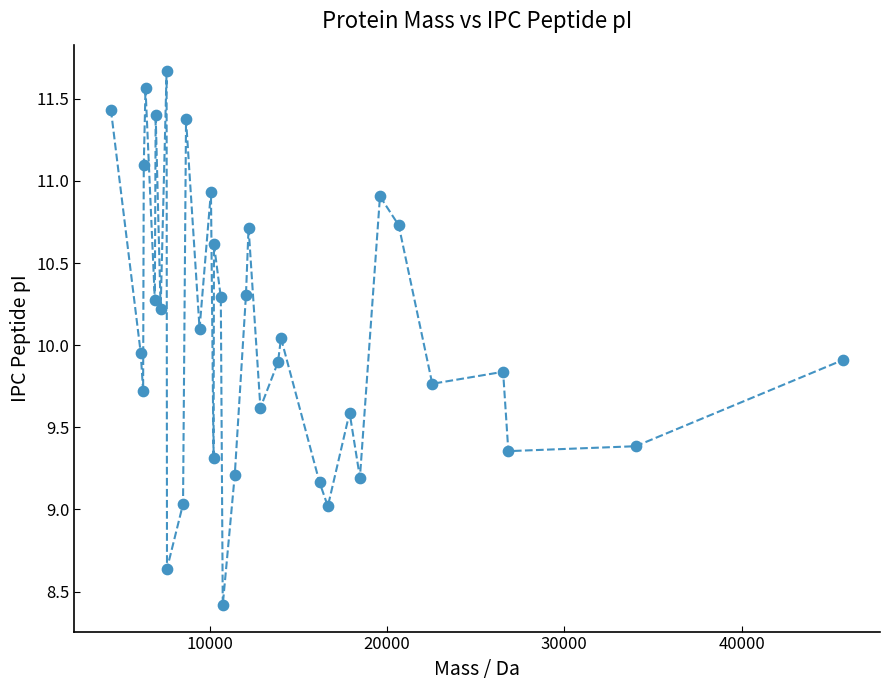

What is the range of X values (max minus min)?

41340.5